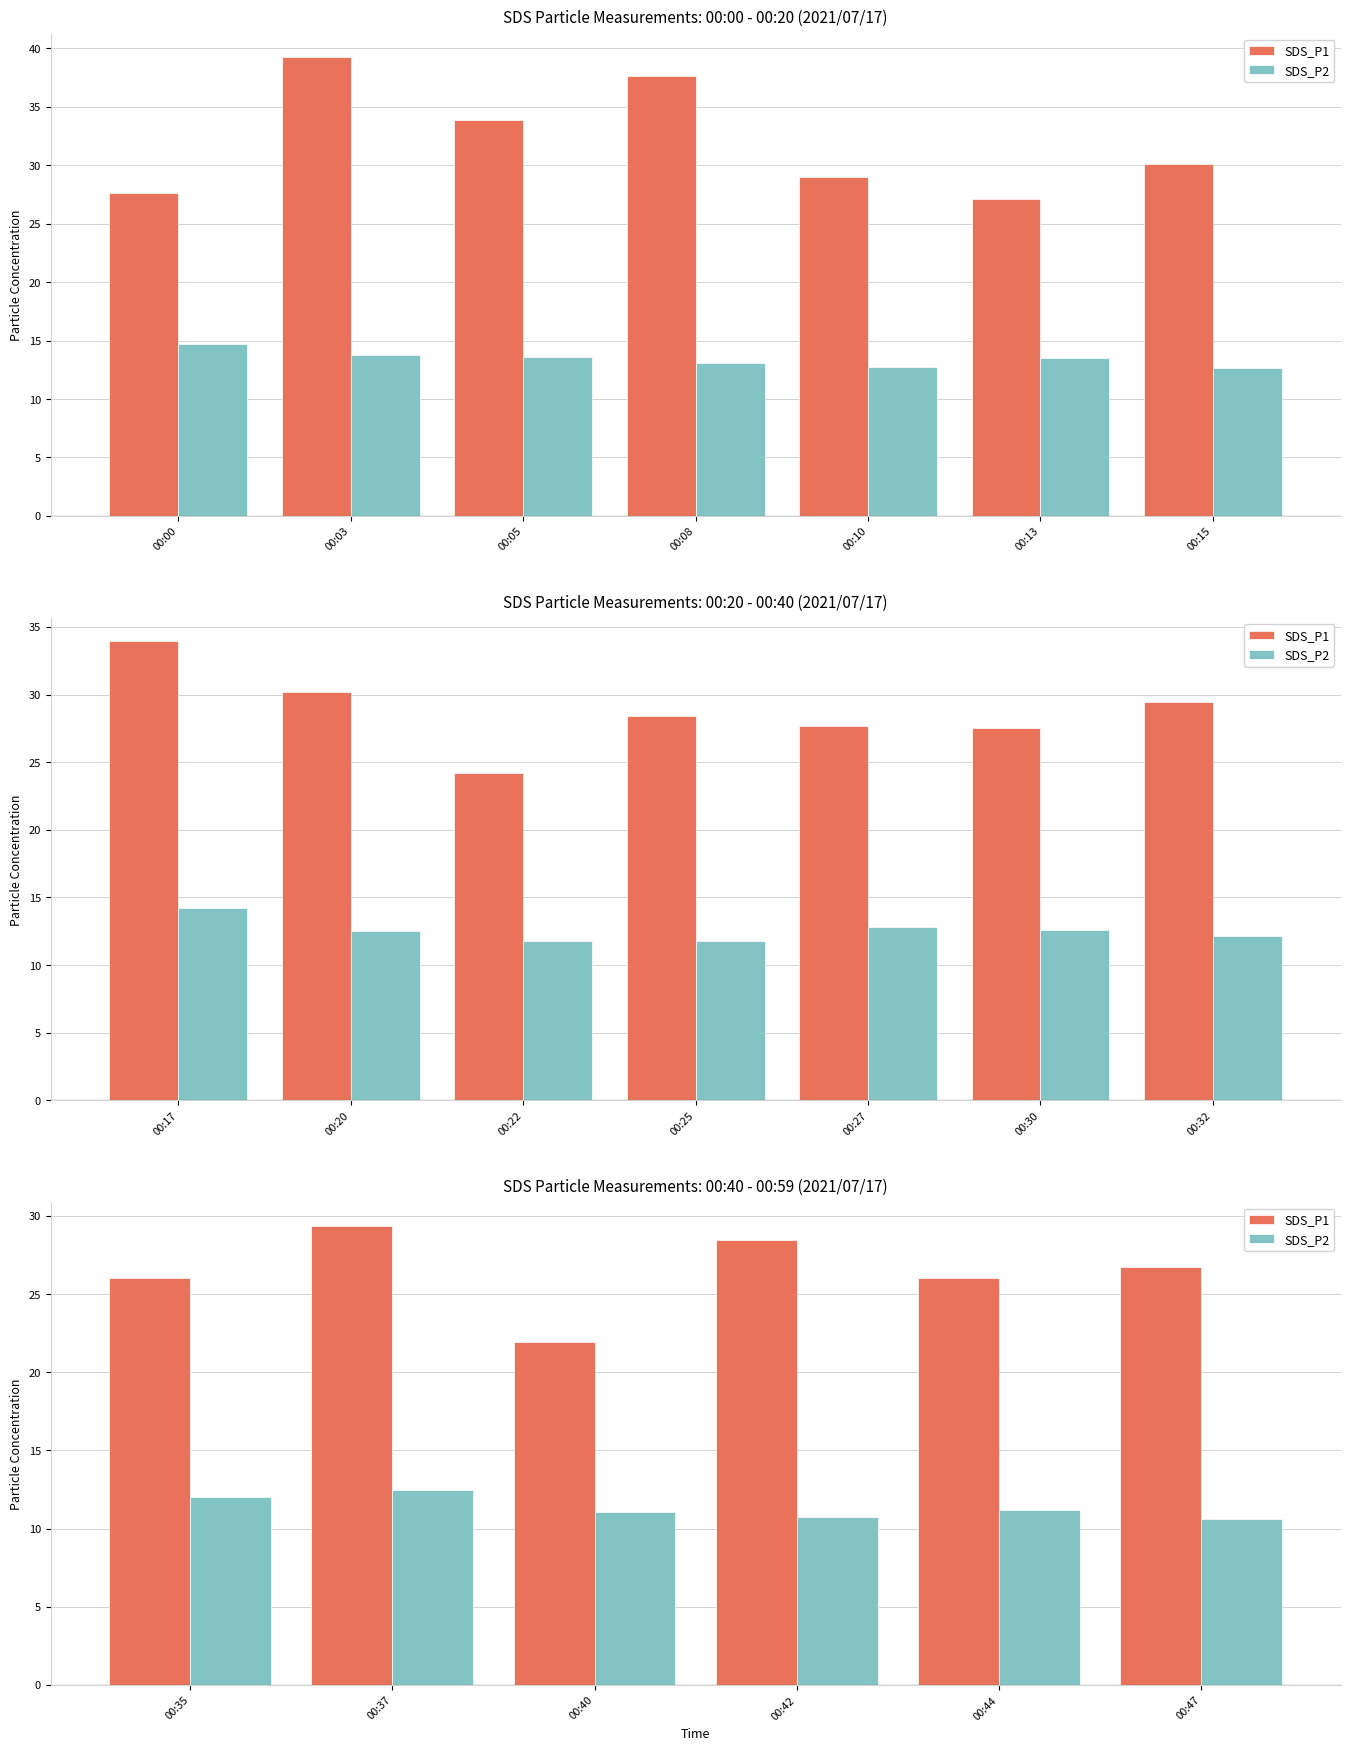

What is the lowest value of the SDS_P1 series?

21.9